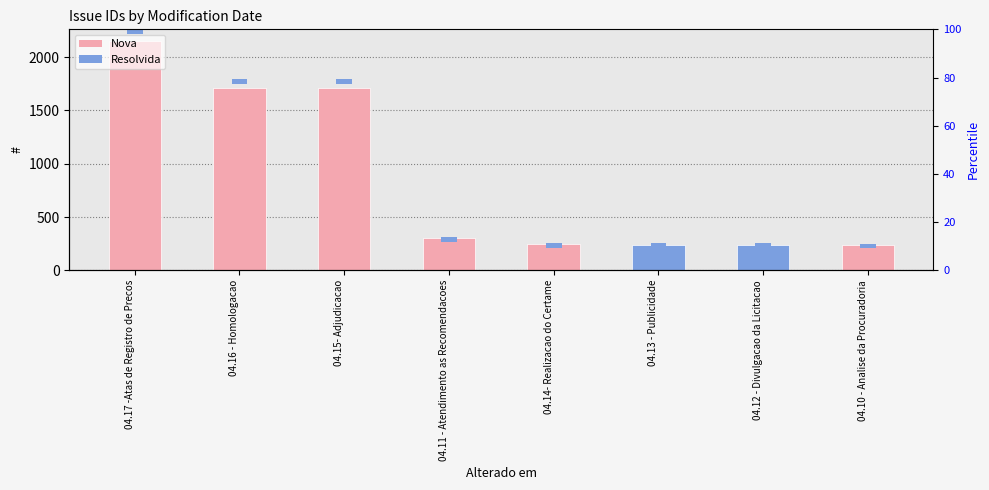

How many series are shown in this chart?

2